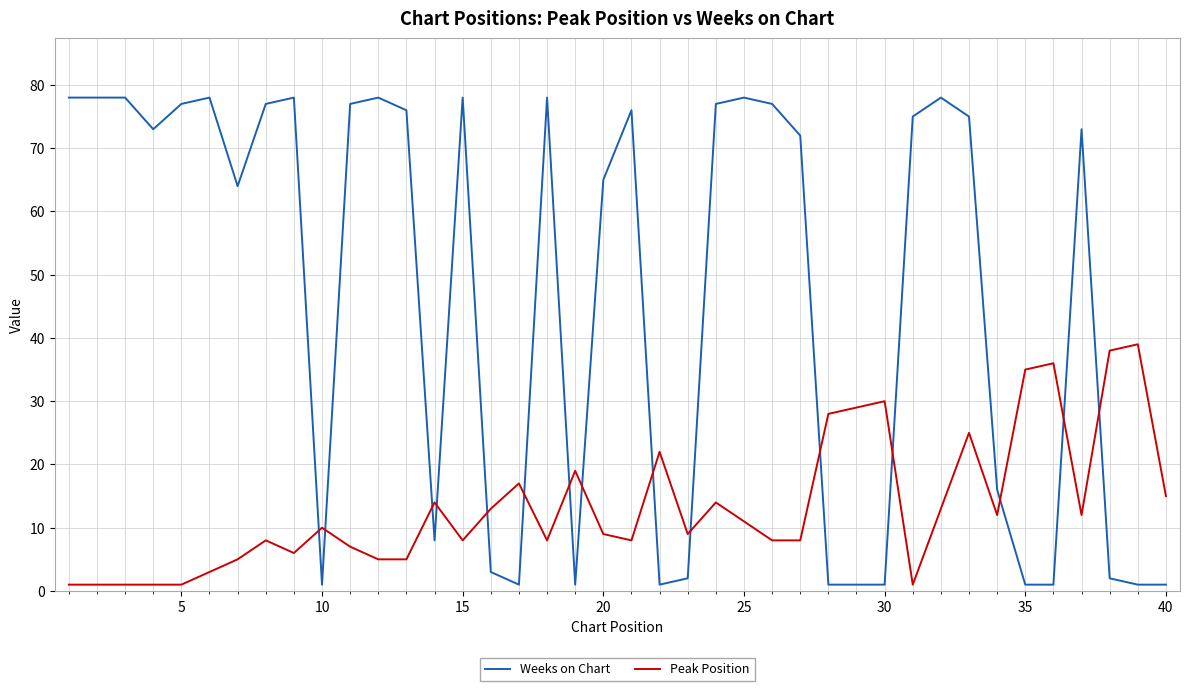

Which series has the largest total across all categories?

Weeks on Chart